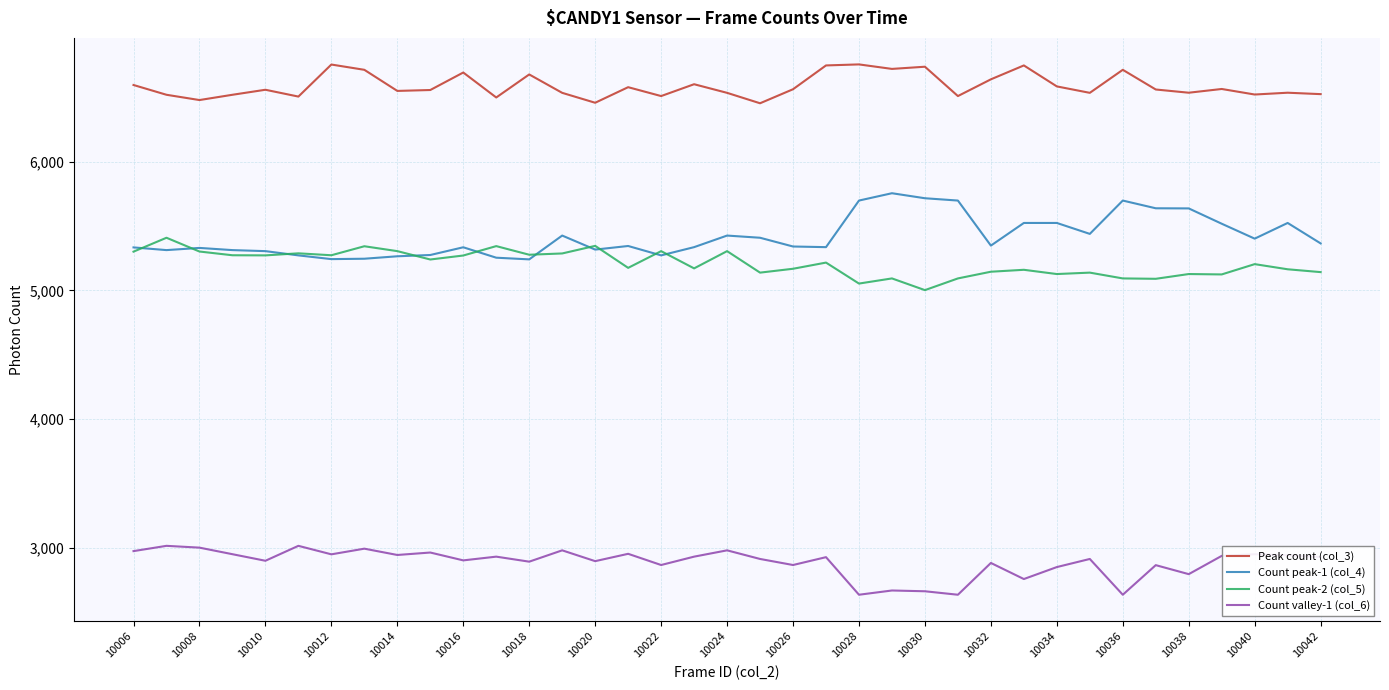

True or false: Count peak-1 (col_4) and Peak count (col_3) cross at least once.

False